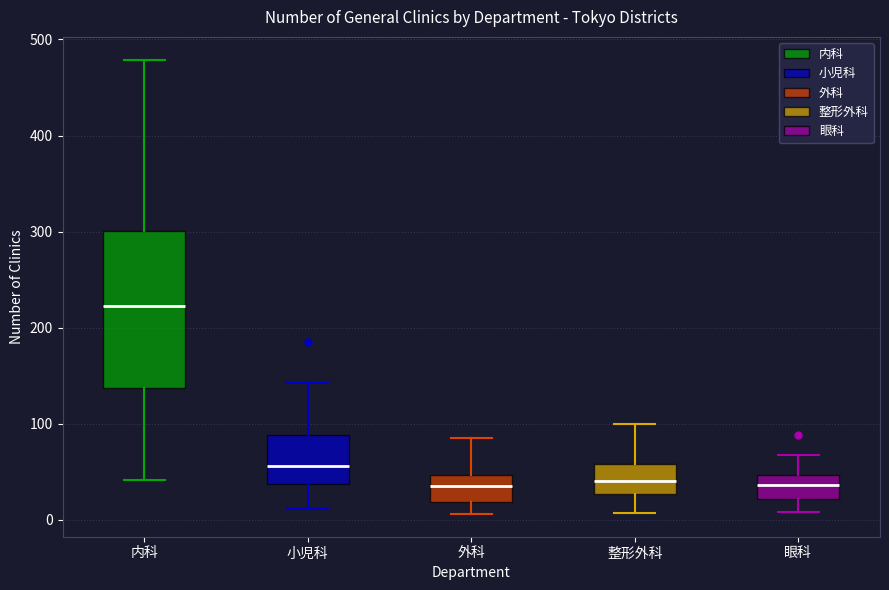

Where is the upper edge of the box for 内科 on the y-axis? The values are not printed on the chart, so give them approximately, as read against the axis.

300